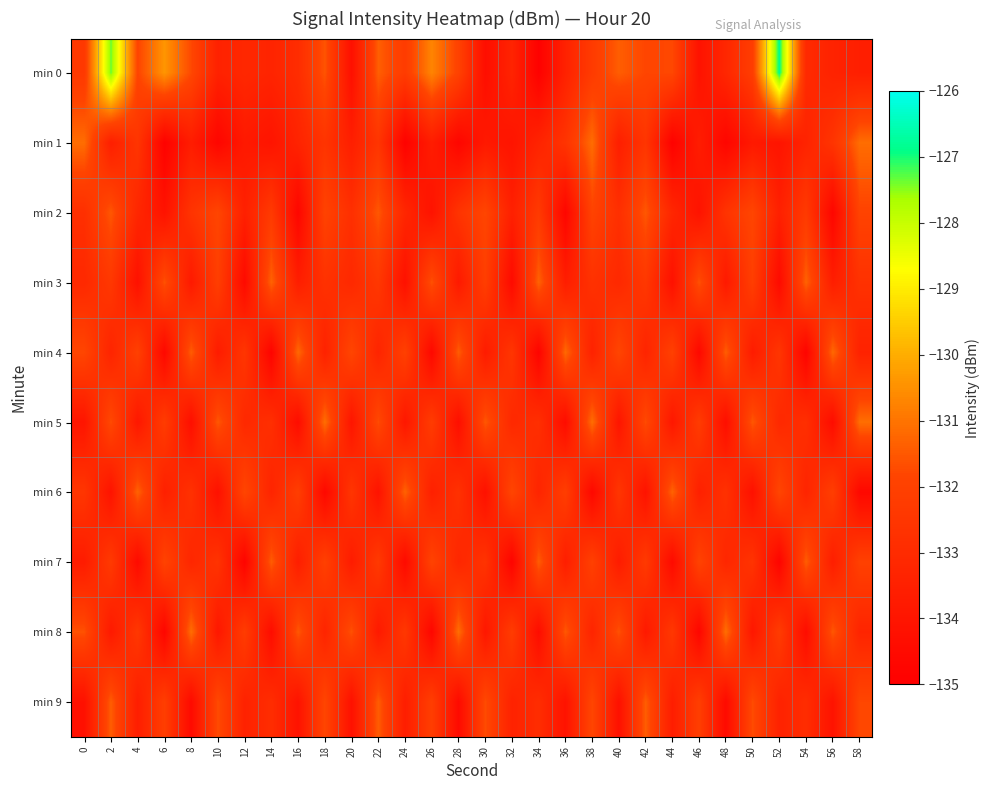

List the series in order of their peak value, highest first.

min 0, min 5, min 8, min 1, min 4, min 3, min 6, min 7, min 9, min 2